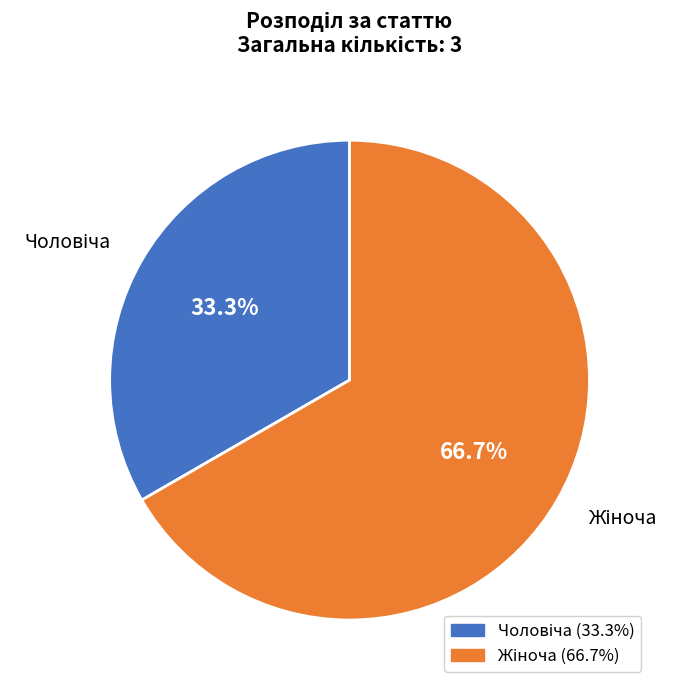

Does any single category account for the majority?

Yes